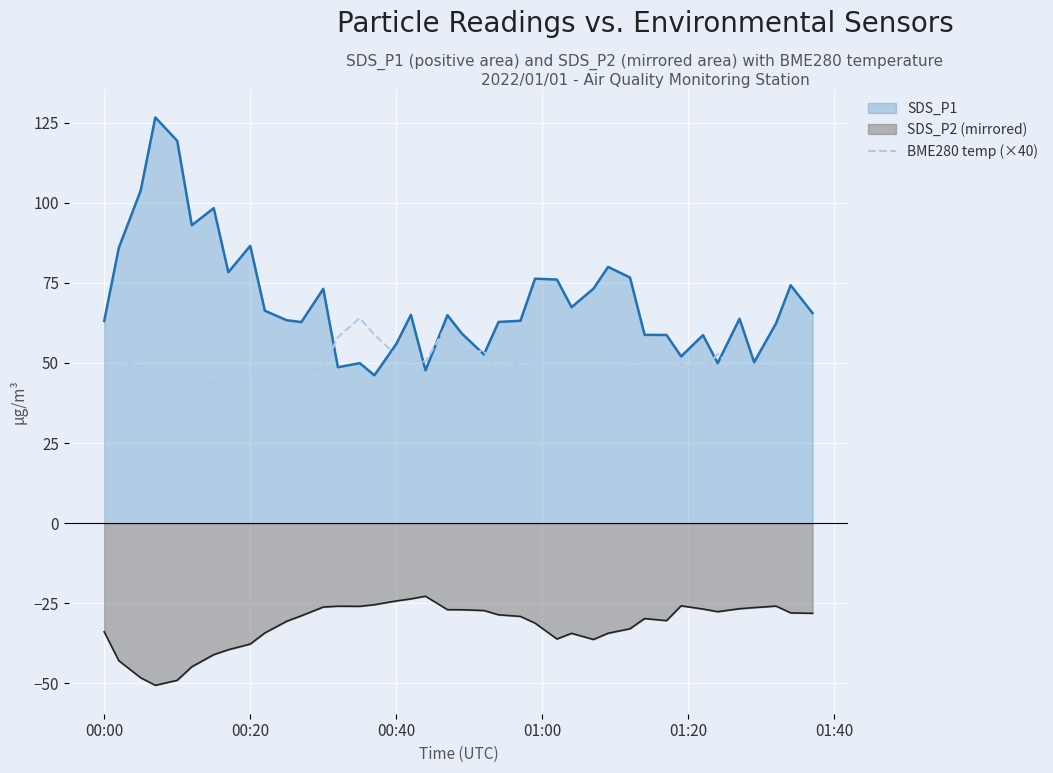

Is it true that BME280 temp (×40) equals 47.6 at 00:20?

True